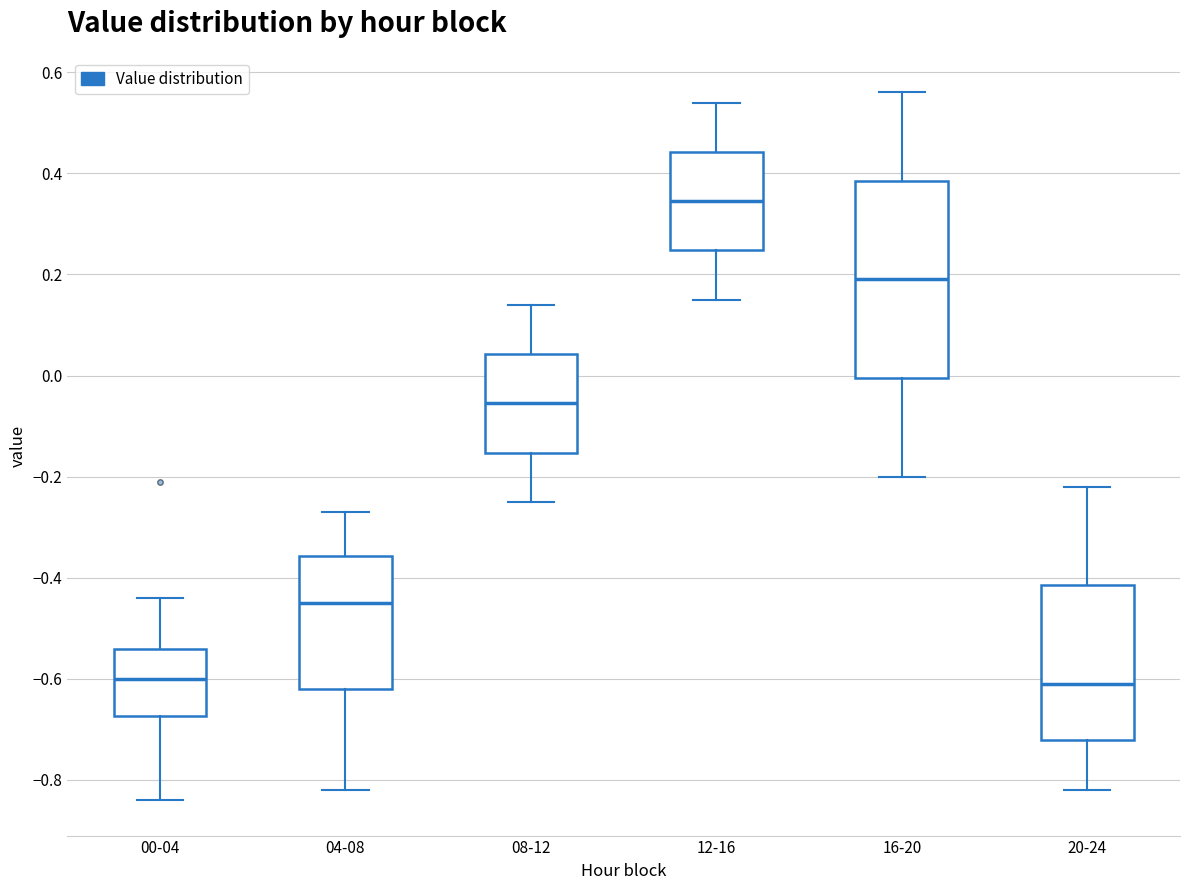

Reading left to right, transcribe this box plot: for each box, give where its median line is, the range the box spans, and where its two whiskers end, as read against the y-axis. The values are not printed on the chart, so give them approximately, as read against the axis.

00-04: median -0.60, box -0.68 to -0.54, whiskers -0.84 to -0.44
04-08: median -0.44, box -0.62 to -0.36, whiskers -0.82 to -0.26
08-12: median -0.06, box -0.16 to 0.04, whiskers -0.24 to 0.14
12-16: median 0.34, box 0.24 to 0.44, whiskers 0.16 to 0.54
16-20: median 0.20, box 0.00 to 0.38, whiskers -0.20 to 0.56
20-24: median -0.60, box -0.72 to -0.42, whiskers -0.82 to -0.22